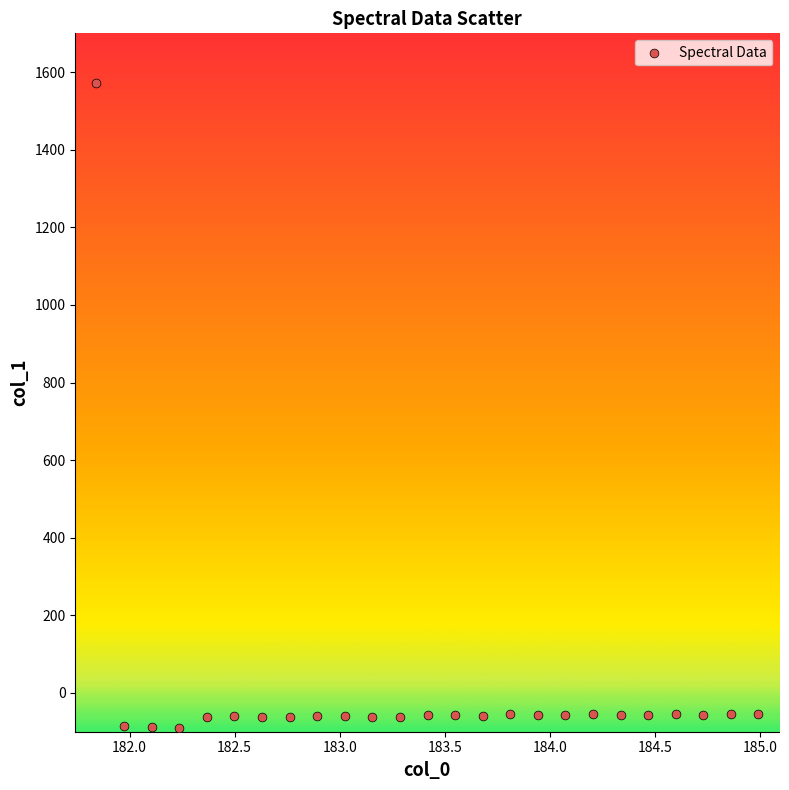

What is the range of X values (max minus min)?

3.1